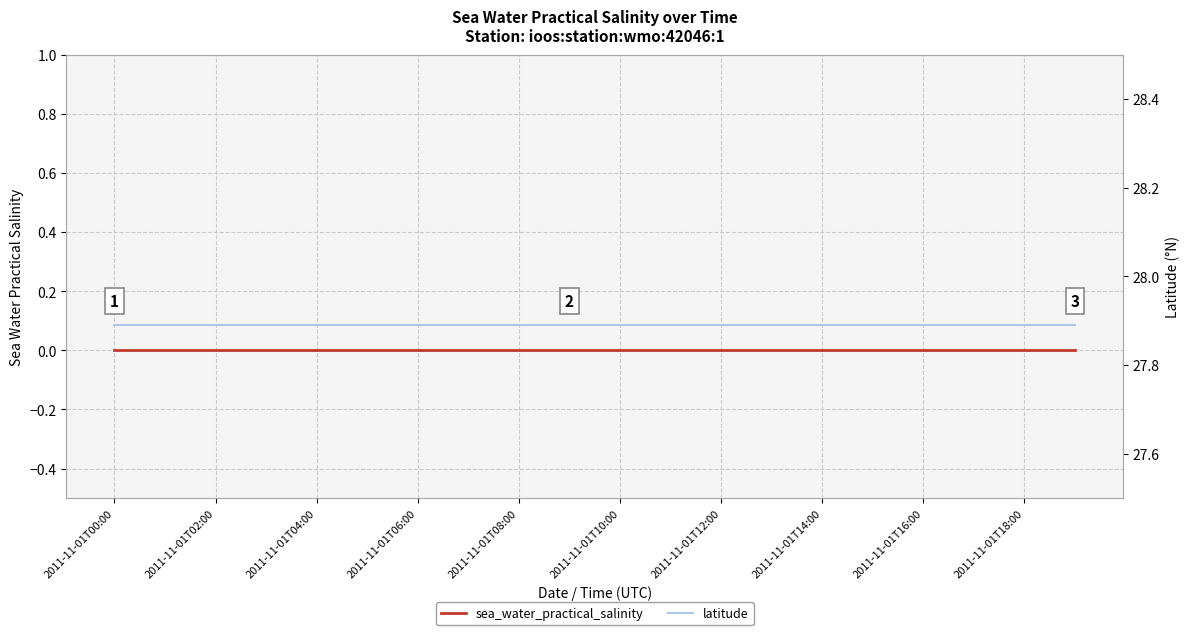

True or false: sea_water_practical_salinity and latitude cross at least once.

False